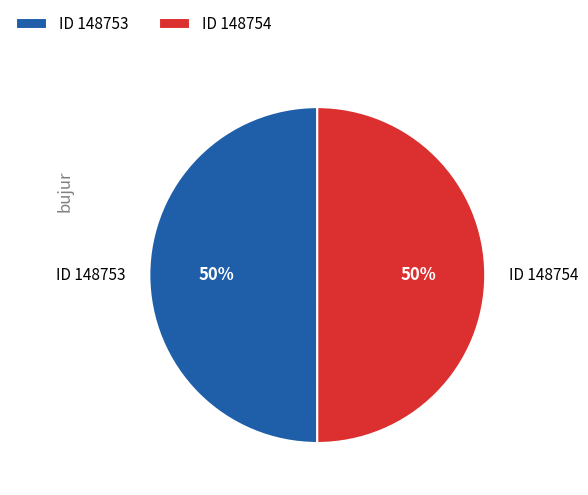

True or false: ID 148754 accounts for 50% of the total.

True